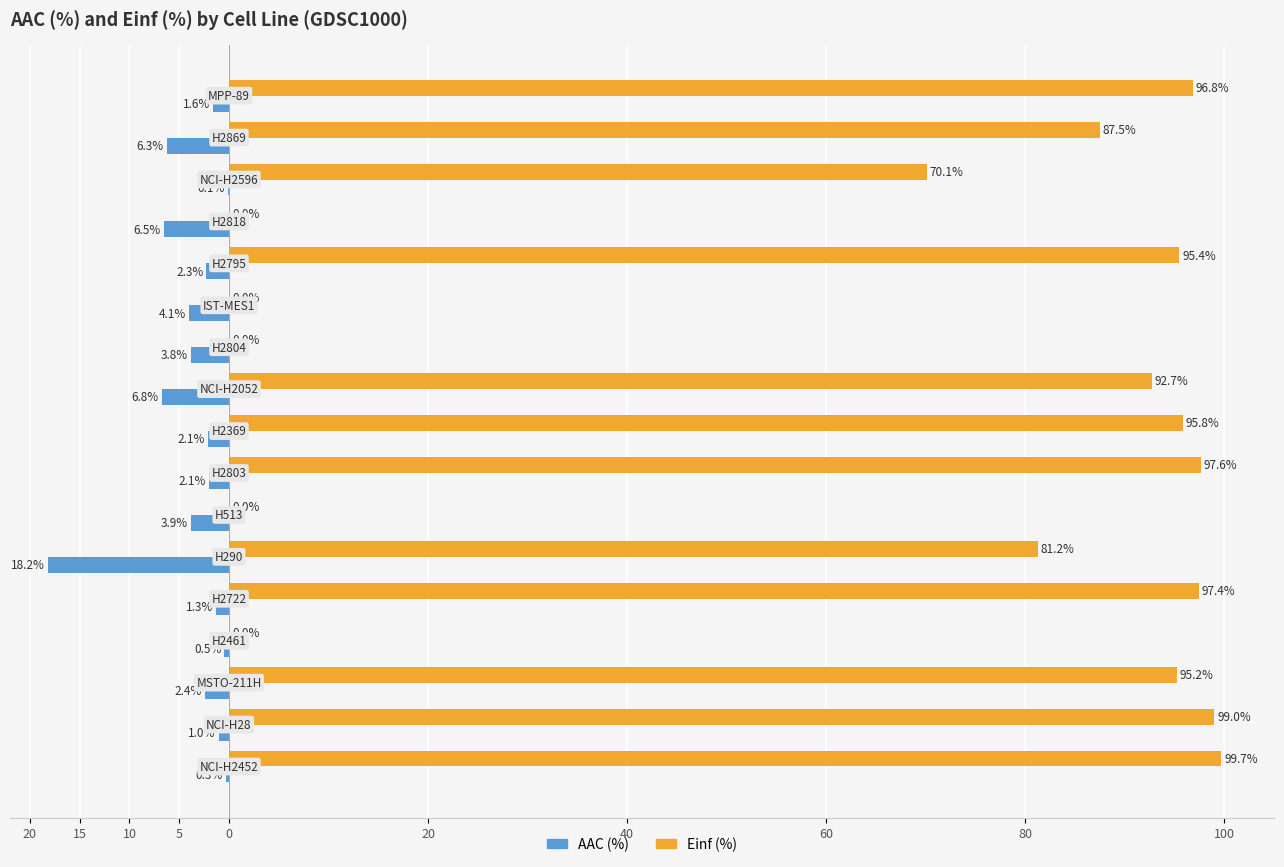

What are all the series names shown in the legend?

AAC (%), Einf (%)